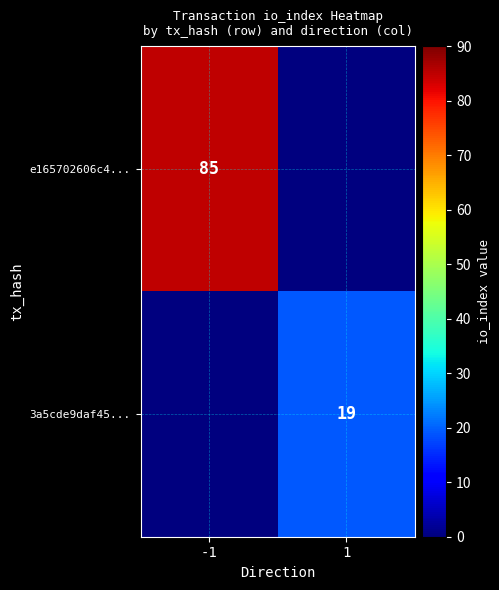

At how many categories does at least one series exceed 47?

1